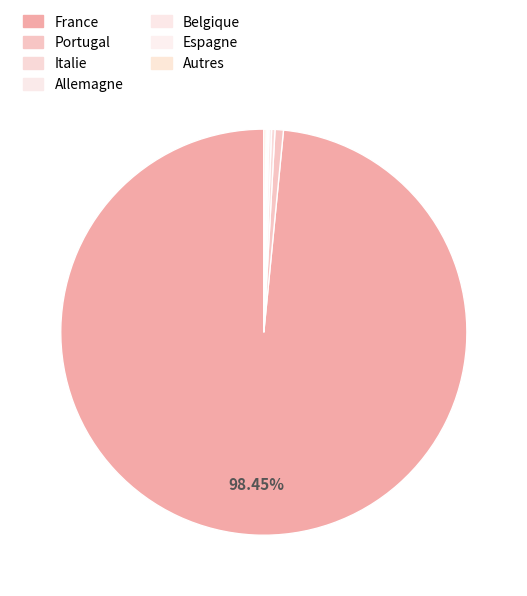

Is there a majority slice in this chart?

Yes